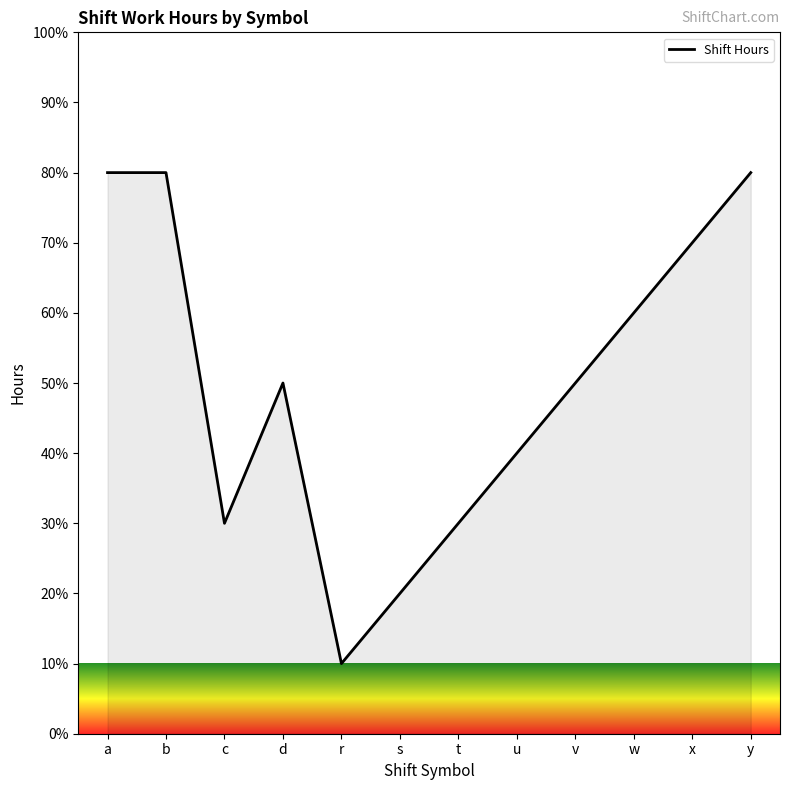

True or false: the data shows 24 at u.

False